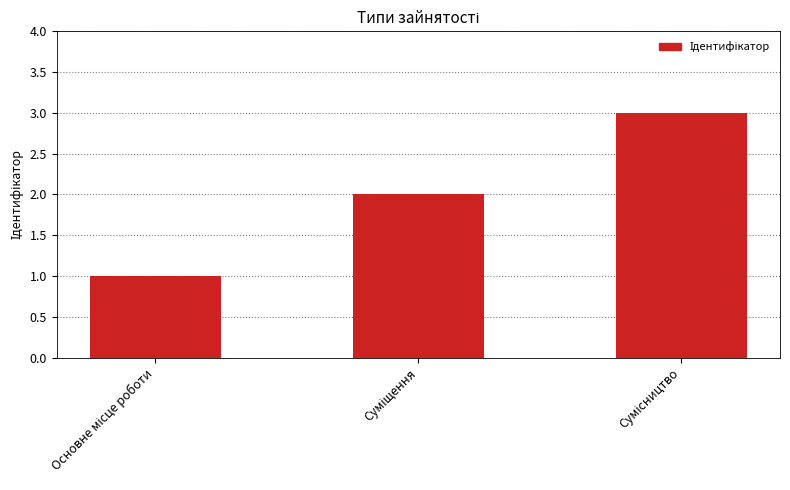

How many distinct data groups are displayed?

1